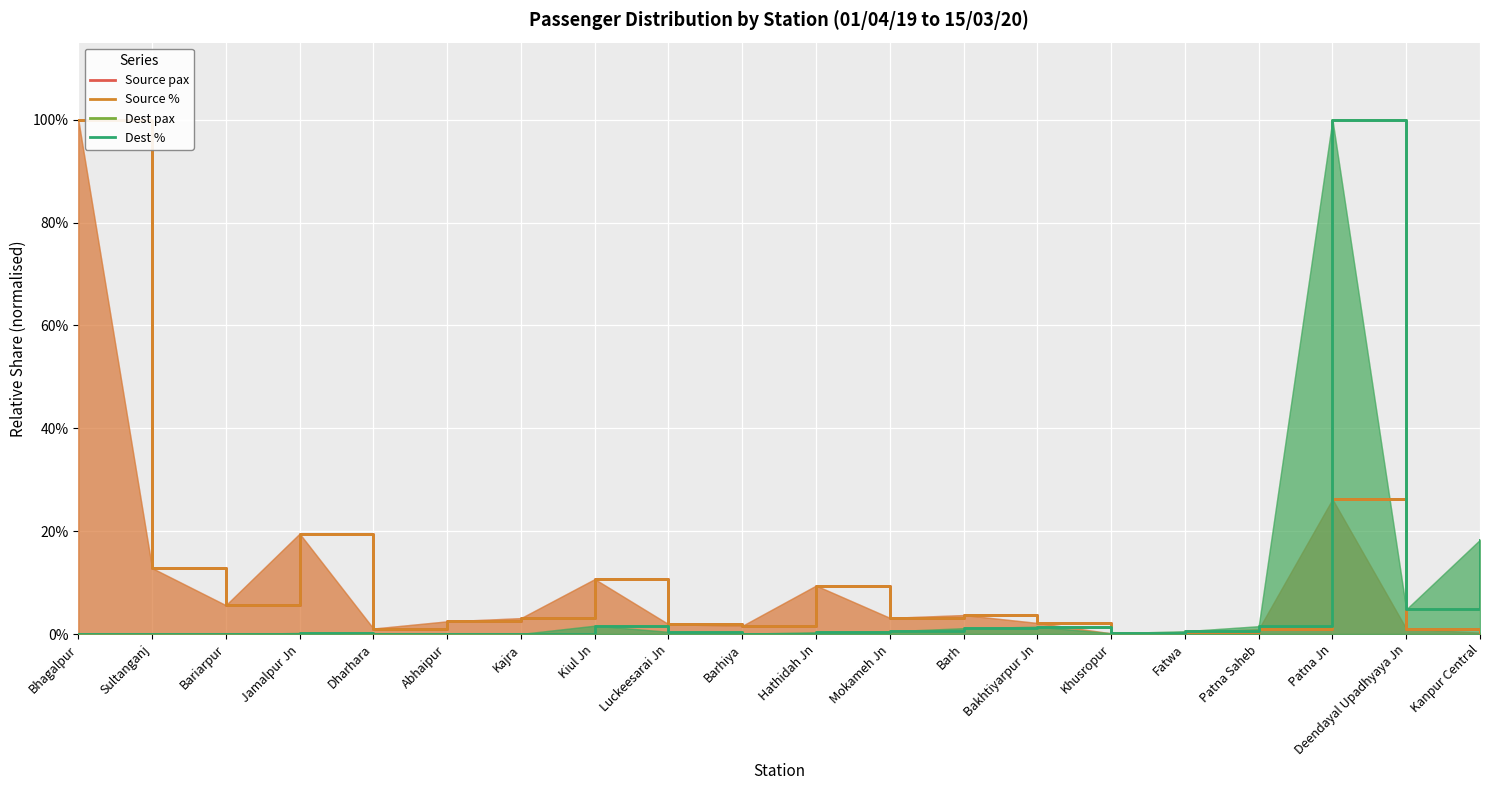

Reading left to right, transcribe all the data shown in this chart.

Source pax: 1.0	0.1	0.1	0.2	0.0	0.0	0.0	0.1	0.0	0.0	0.1	0.0	0.0	0.0	0.0	0.0	0.0	0.3	0.0	0.0
Source %: 1.0	0.1	0.1	0.2	0.0	0.0	0.0	0.1	0.0	0.0	0.1	0.0	0.0	0.0	0.0	0.0	0.0	0.3	0.0	0.0
Dest pax: 0.0	0.0	0.0	0.0	0.0	0.0	0.0	0.0	0.0	0.0	0.0	0.0	0.0	0.0	0.0	0.0	0.0	1.0	0.0	0.2
Dest %: 0.0	0.0	0.0	0.0	0.0	0.0	0.0	0.0	0.0	0.0	0.0	0.0	0.0	0.0	0.0	0.0	0.0	1.0	0.0	0.2